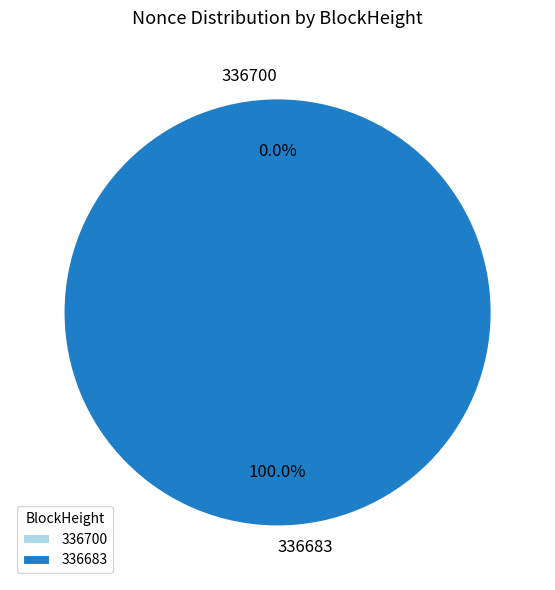

Which category accounts for the majority?

336683